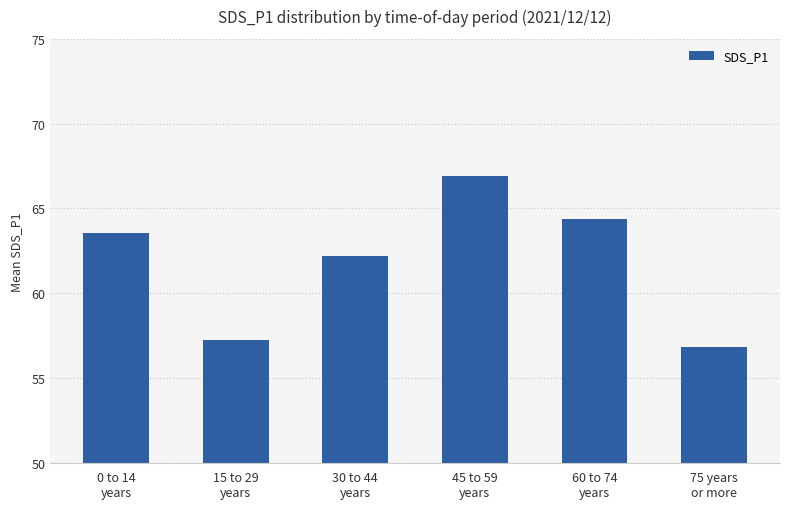

What is the label of the 6th bar from the right?

0 to 14
years